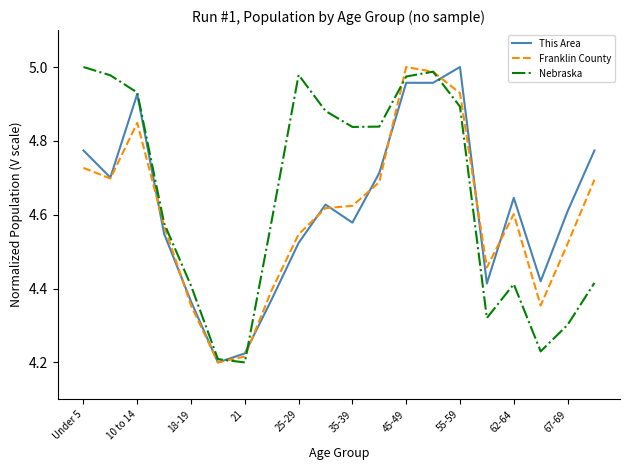

At which category is the sum across all series the highest?

13